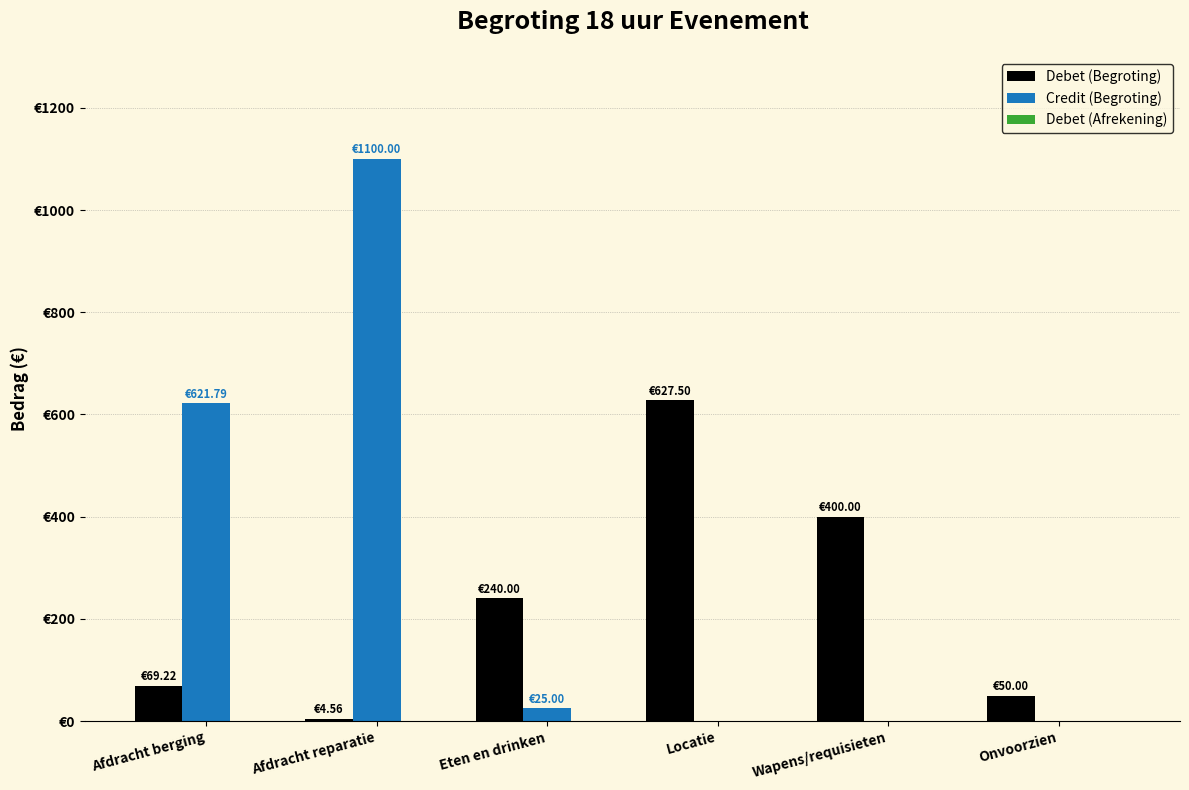

Rank the categories by Credit (Begroting) value from lowest to highest.

Locatie, Wapens/requisieten, Onvoorzien, Eten en drinken, Afdracht berging, Afdracht reparatie